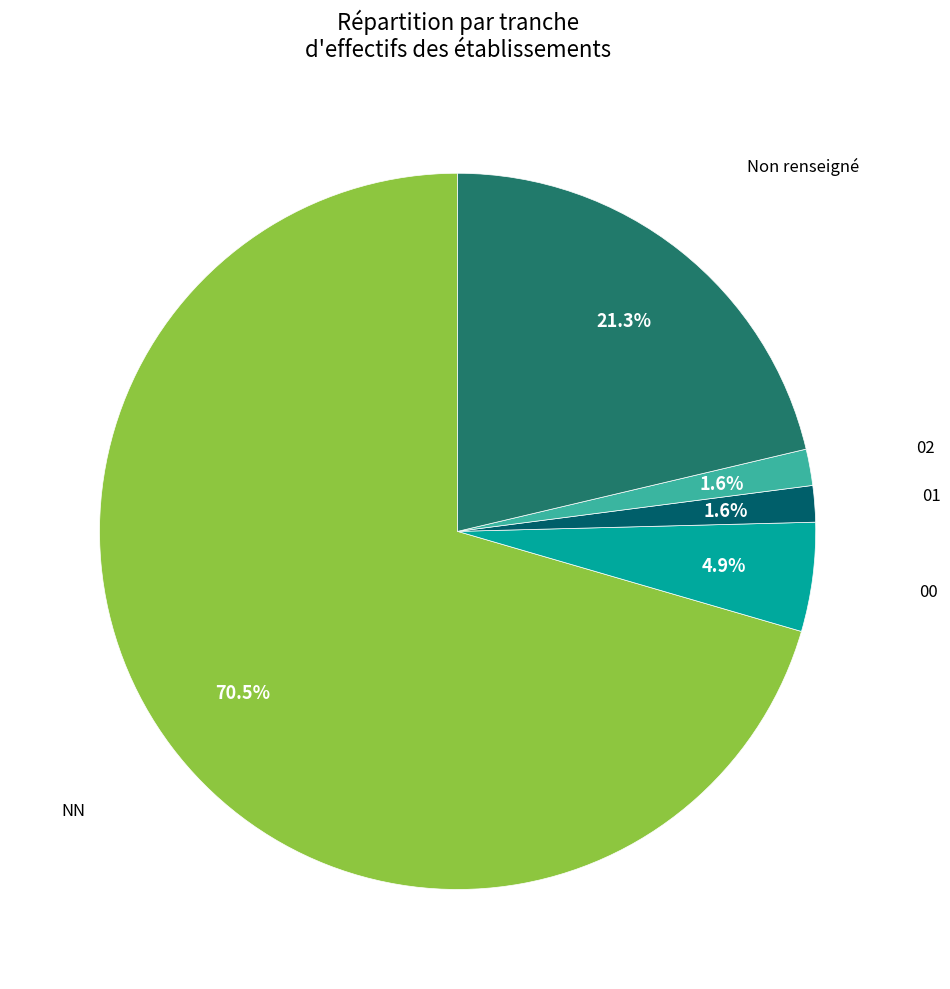

Between NN and Non renseigné, which is larger?

NN